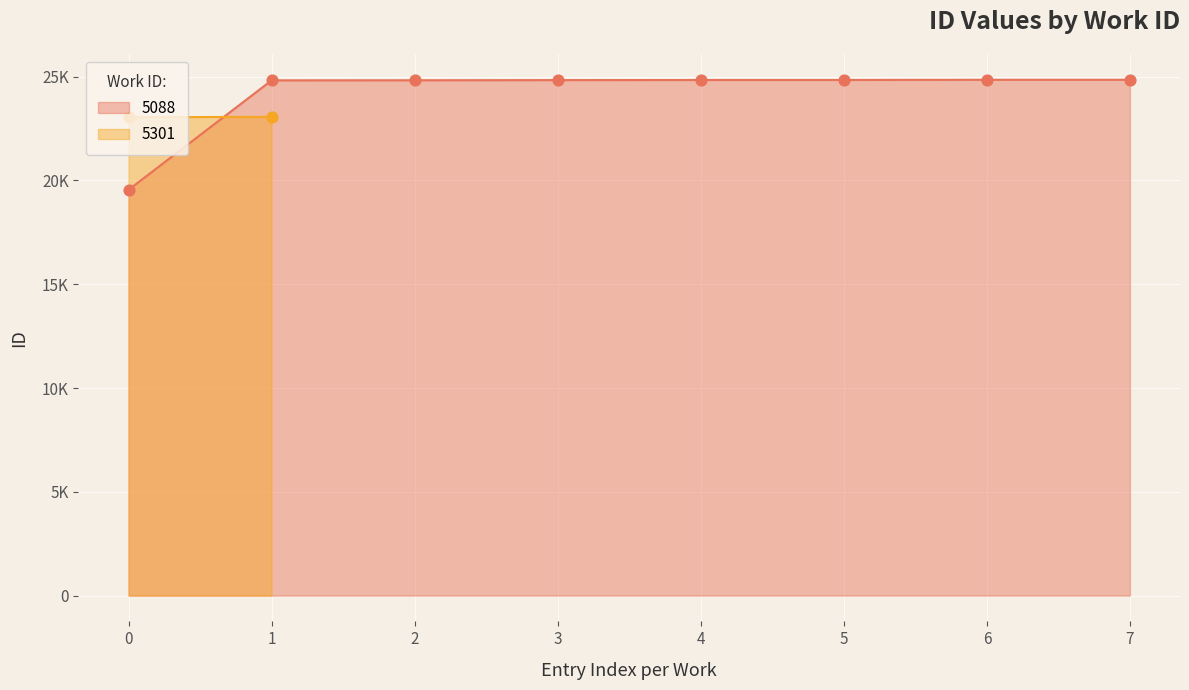

Between 6 and 4, which is larger?

6